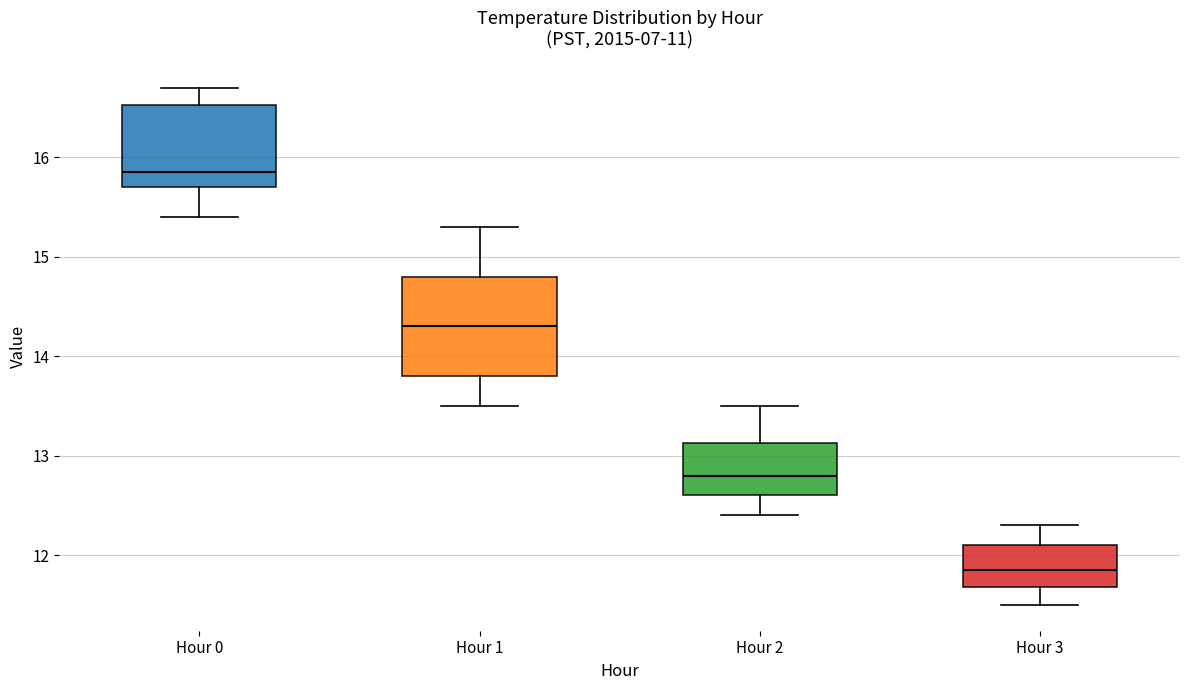

Reading left to right, read every box against the y-axis: the position of its median line, the range the box covers, and the ends of its whiskers. The values are not printed on the chart, so give them approximately, as read against the axis.

Hour 0: median 15.9, box 15.7 to 16.5, whiskers 15.4 to 16.7
Hour 1: median 14.3, box 13.8 to 14.8, whiskers 13.5 to 15.3
Hour 2: median 12.8, box 12.6 to 13.1, whiskers 12.4 to 13.5
Hour 3: median 11.9, box 11.7 to 12.1, whiskers 11.5 to 12.3